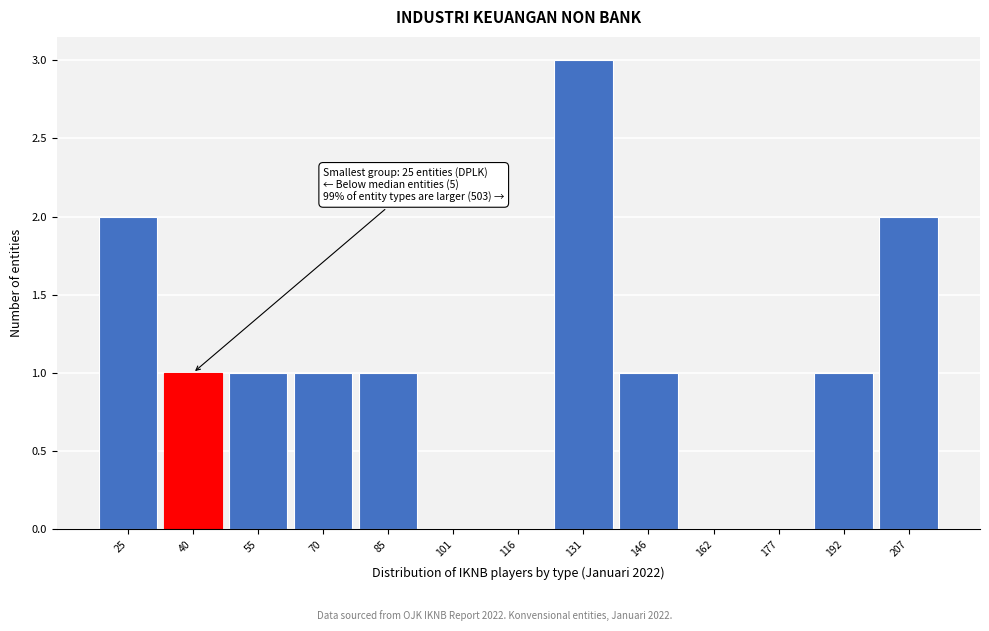

Reading left to right, transcribe all the data shown in this chart.

25=2	40=1	55=1	70=1	85=1	101=0	116=0	131=3	146=1	162=0	177=0	192=1	207=2